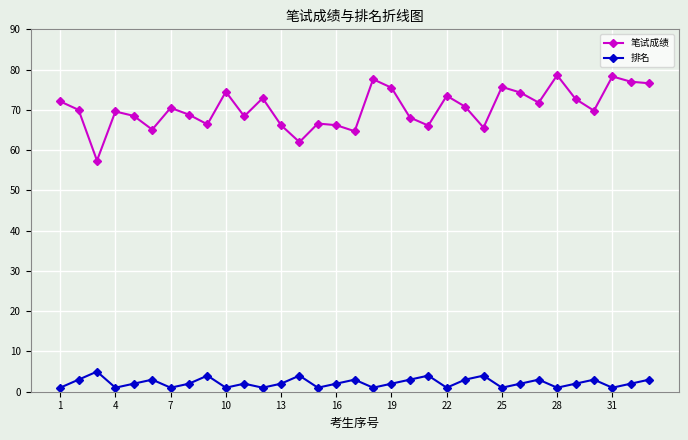

True or false: 排名 has more than 1 interior local peaks.

True